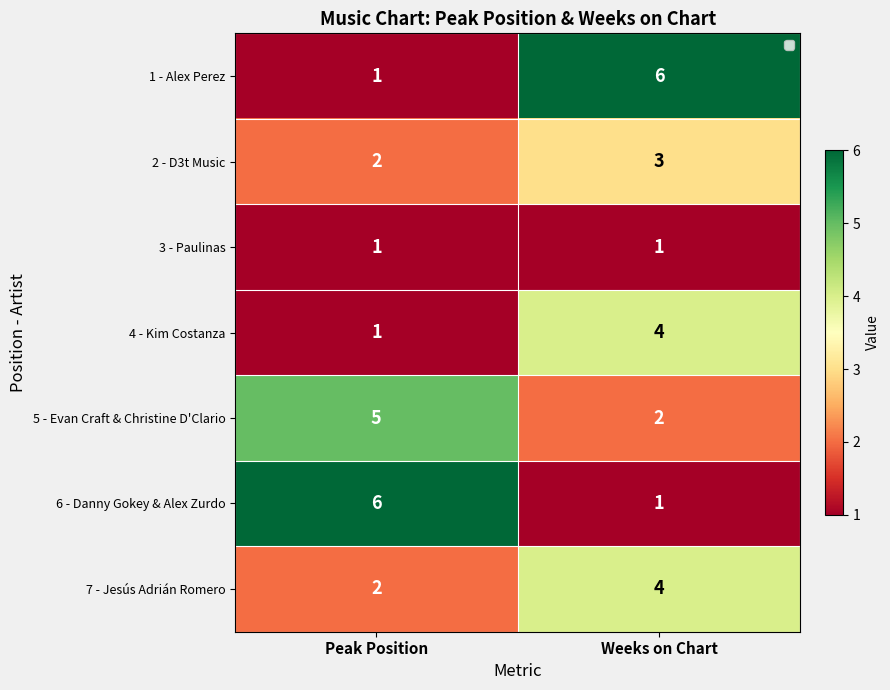

Reading left to right, transcribe all the data shown in this chart.

1 - Alex Perez: Peak Position=1	Weeks on Chart=6
2 - D3t Music: Peak Position=2	Weeks on Chart=3
3 - Paulinas: Peak Position=1	Weeks on Chart=1
4 - Kim Costanza: Peak Position=1	Weeks on Chart=4
5 - Evan Craft & Christine D'Clario: Peak Position=5	Weeks on Chart=2
6 - Danny Gokey & Alex Zurdo: Peak Position=6	Weeks on Chart=1
7 - Jesús Adrián Romero: Peak Position=2	Weeks on Chart=4